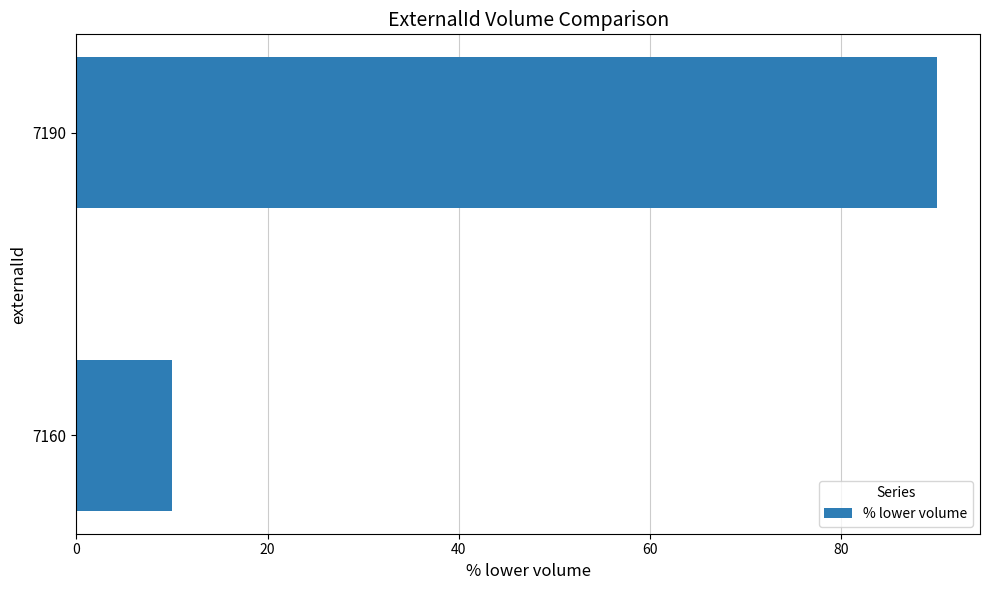

The chart shows a value of 90 at 7190. True or false?

True